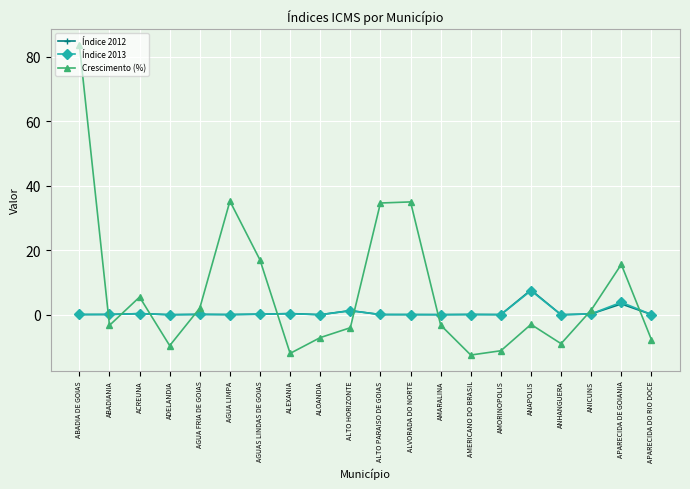

What is the sum of all Crescimento (%) values?

148.6